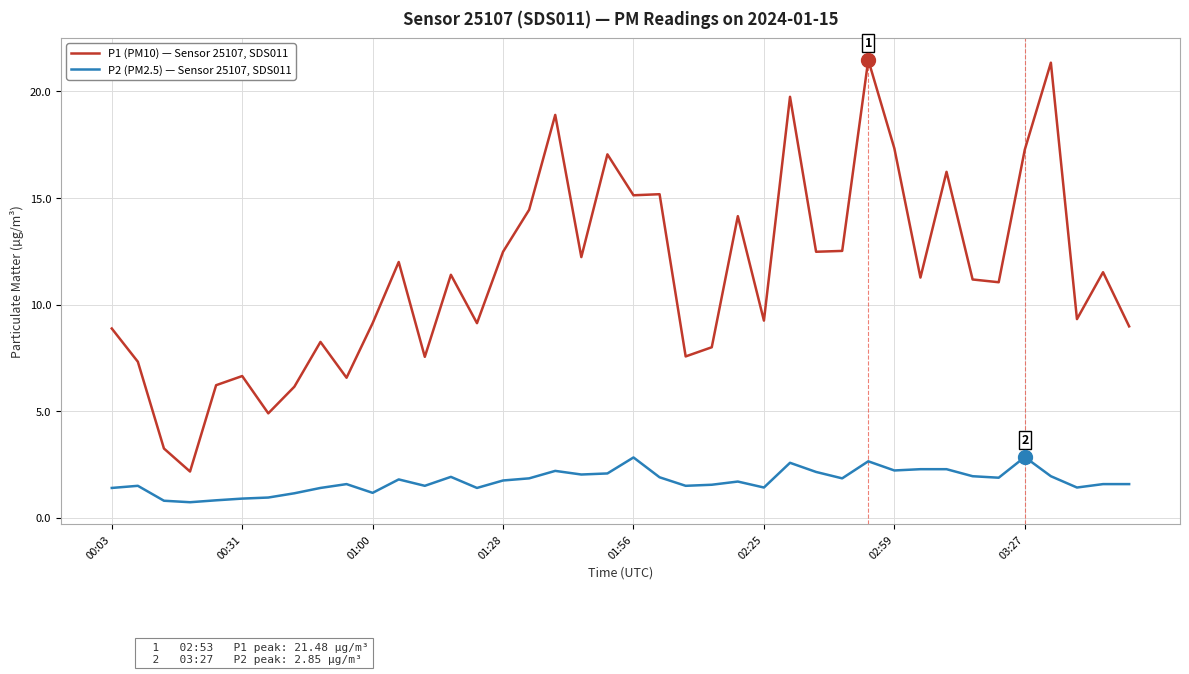

True or false: P2 (PM2.5) — Sensor 25107, SDS011 and P1 (PM10) — Sensor 25107, SDS011 cross at least once.

False